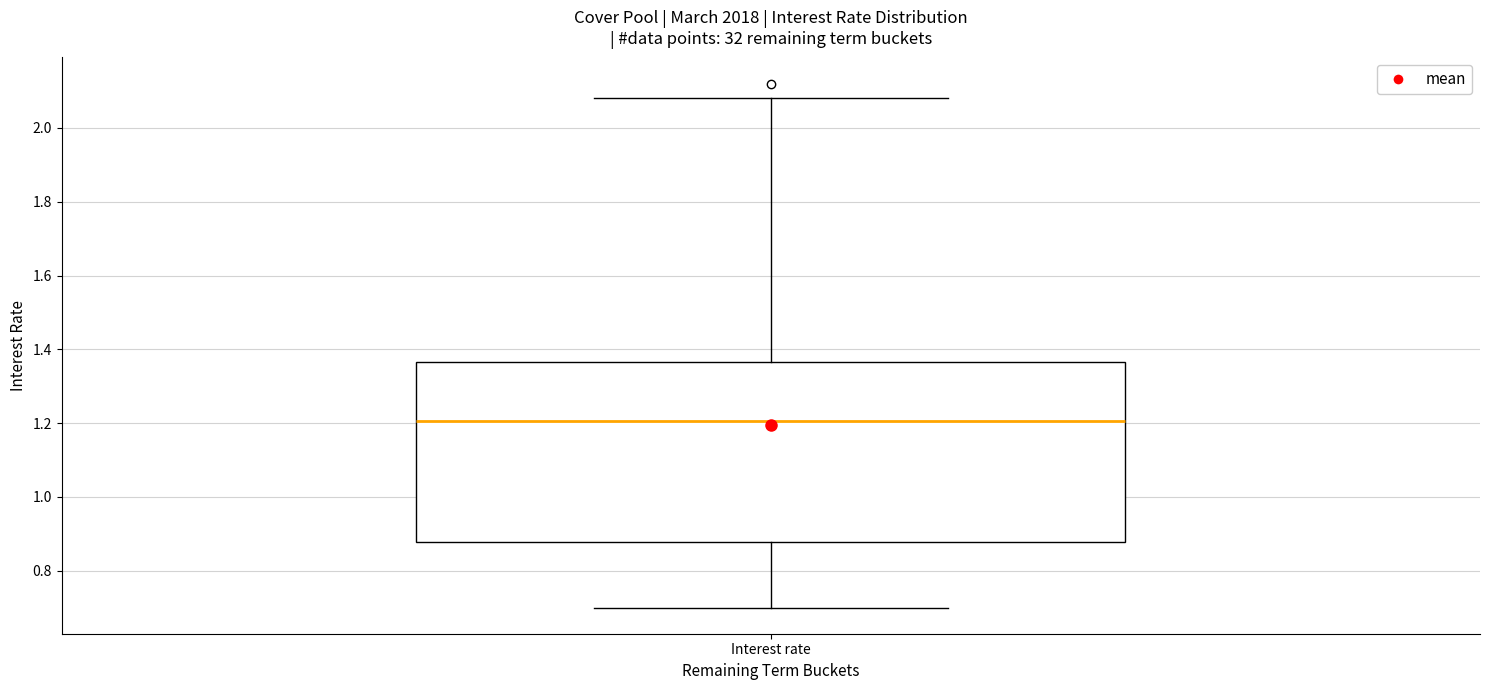

Where does the upper whisker of the box for Interest rate end on the y-axis? The values are not printed on the chart, so give them approximately, as read against the axis.

2.08